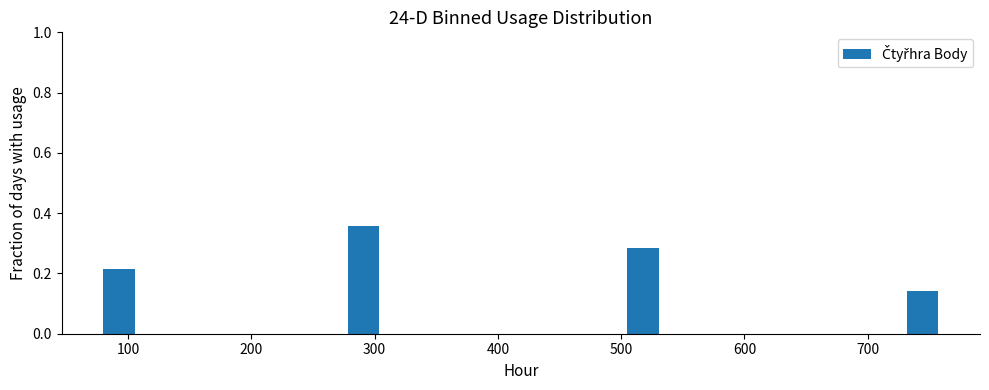

Read against the x-axis, roughly where is the centre of the tallest bar?

290